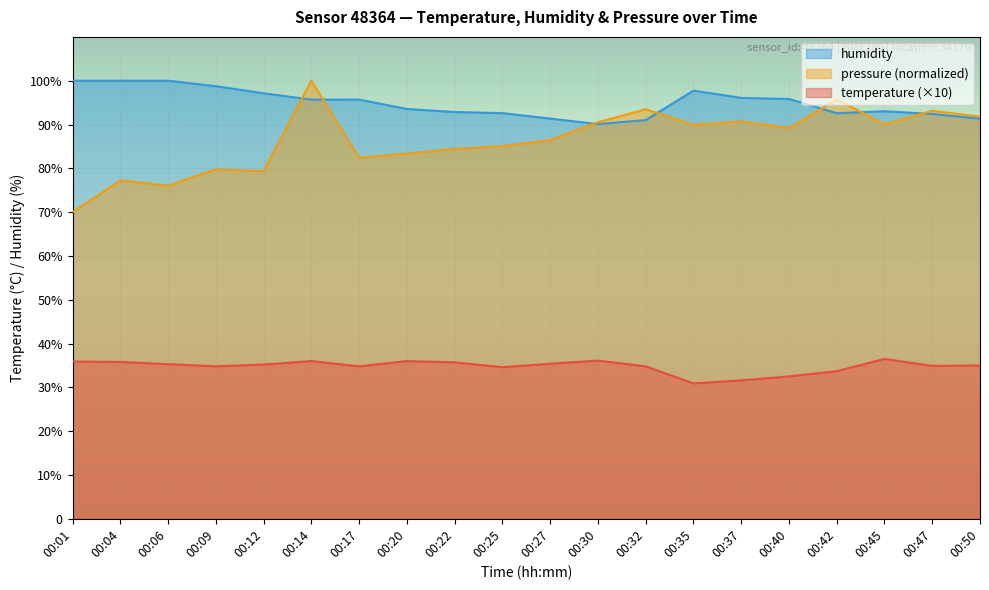

At which category does humidity reach its first local peak?

00:17